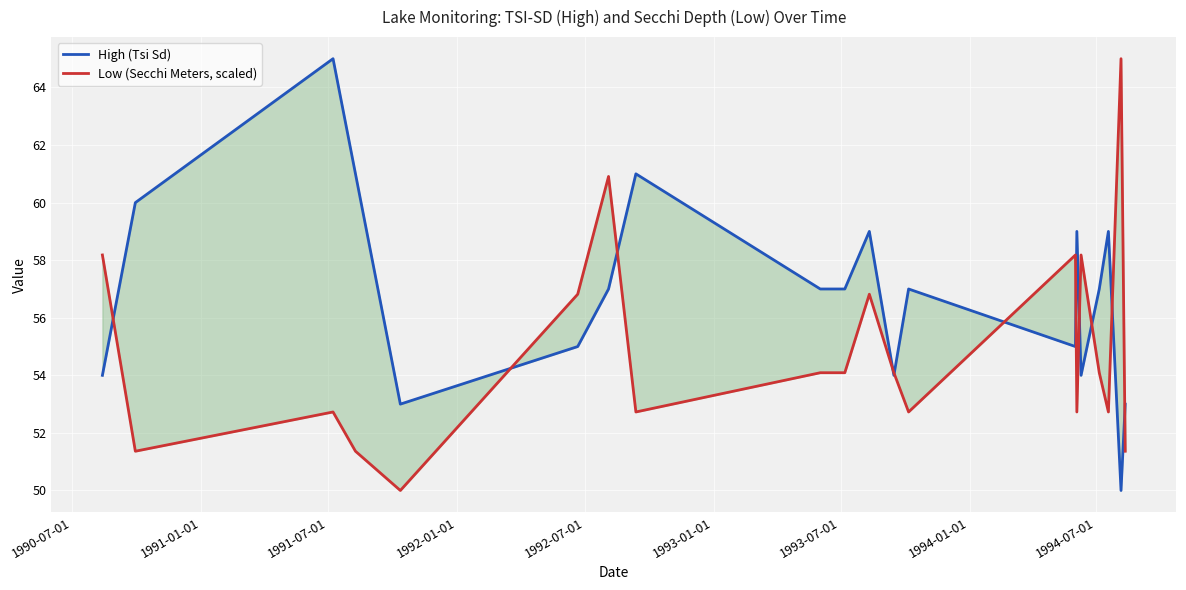

Which label corresponds to the largest value in the chart?

1991-07-01